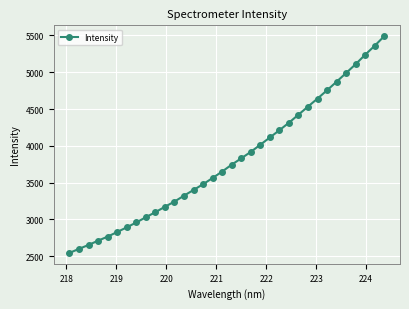

What is the sum of all values?

129449.9